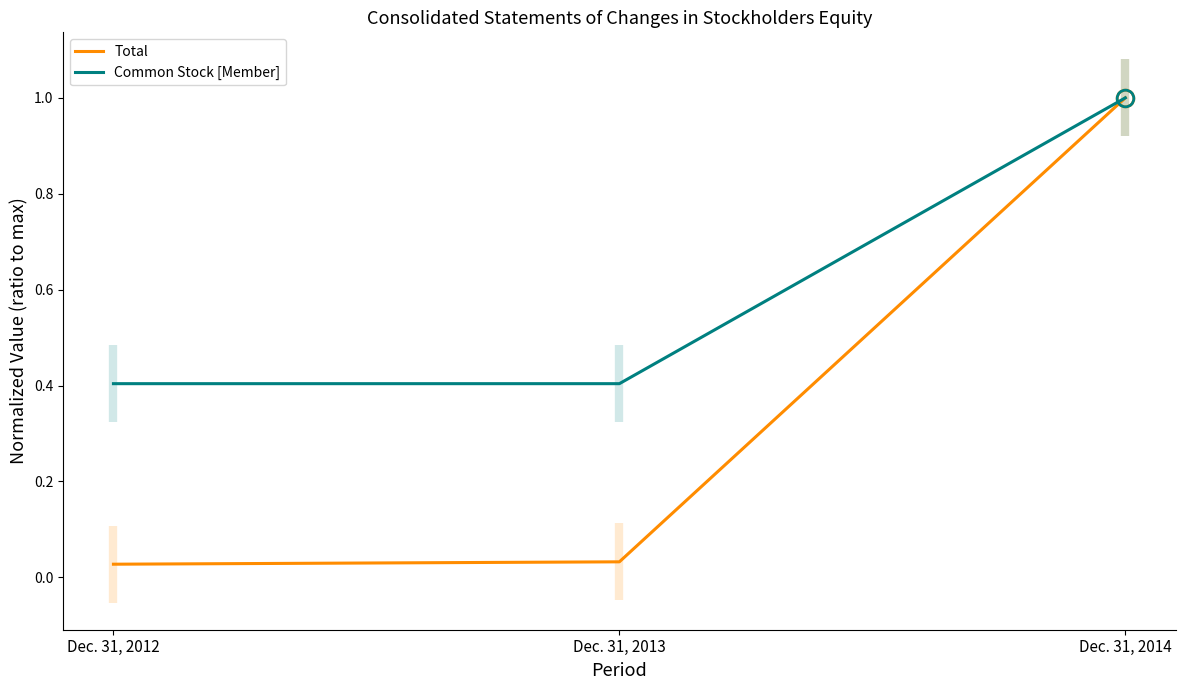

Reading right to left, extract all data points from this chart.

Total: 1.0	0.0	0.0
Common Stock [Member]: 1.0	0.4	0.4